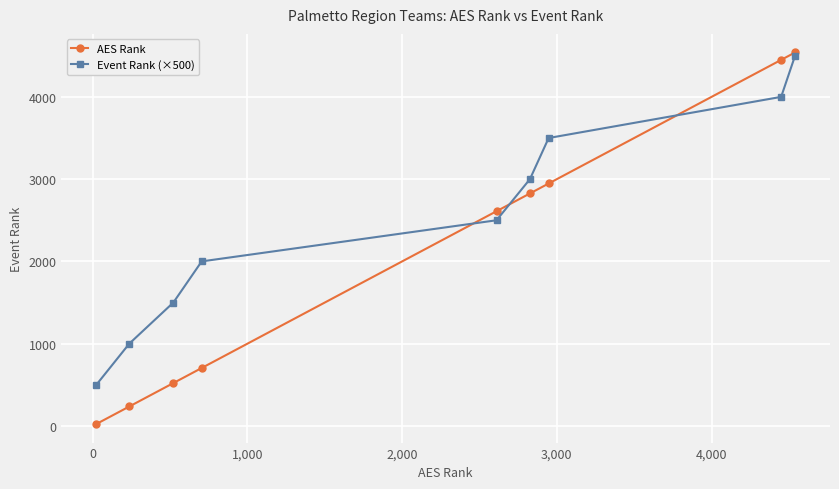

List the series in order of their overall mean, highest first.

Event Rank (×500), AES Rank